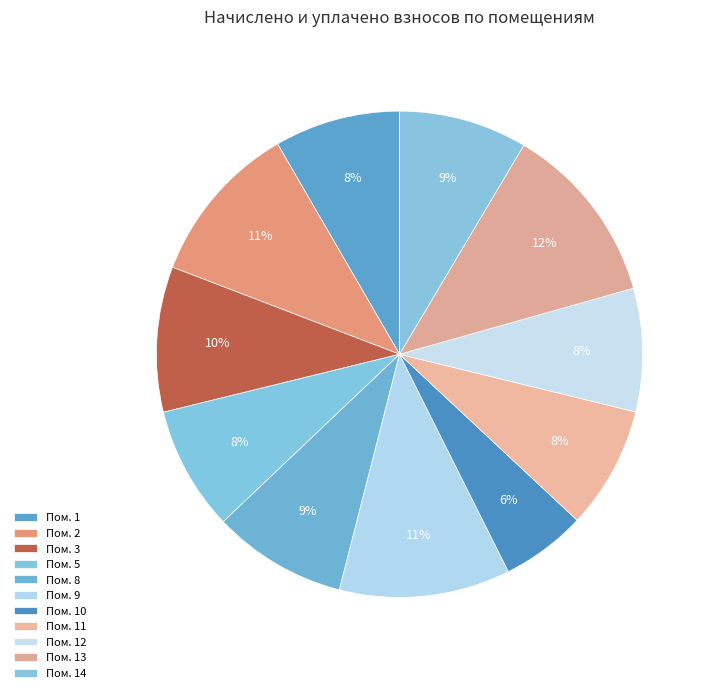

To the nearest percent, what is the difference between the largest and smallest slice percentages?

6%